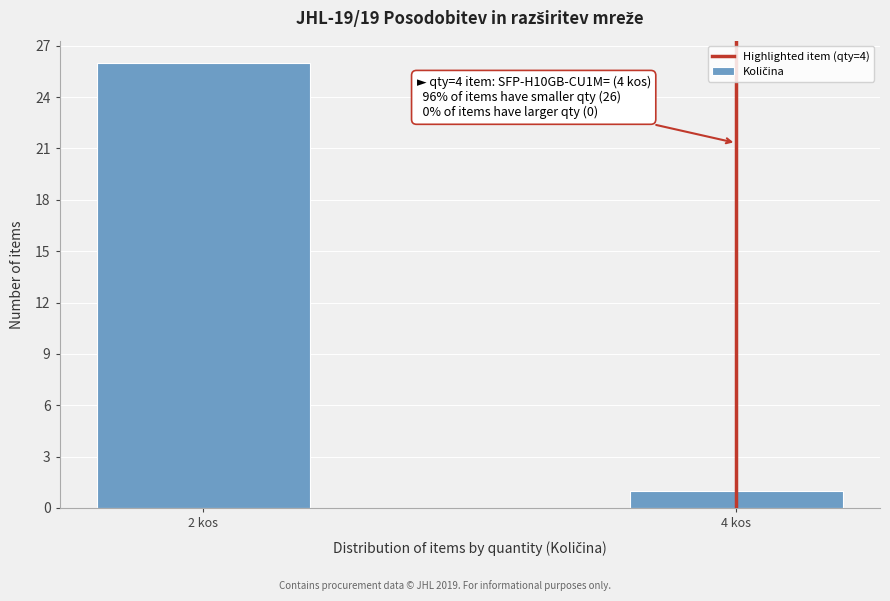

Reading right to left, what are all the values shown in this chart?

4 kos=1	2 kos=26